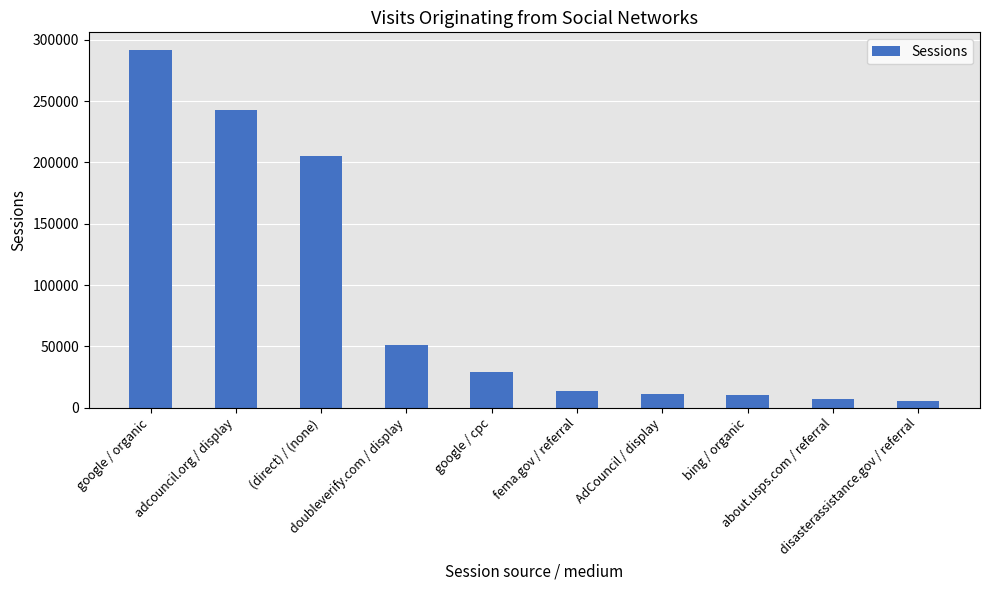

The value at (direct) / (none) is 63300. True or false?

False